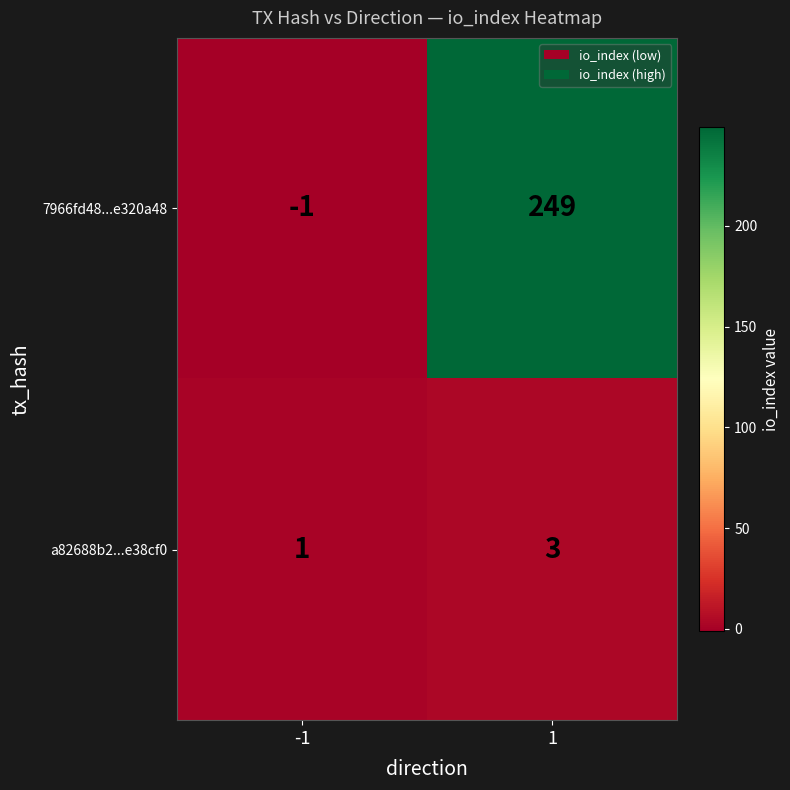

Which series has the largest total across all categories?

7966fd48...e320a48